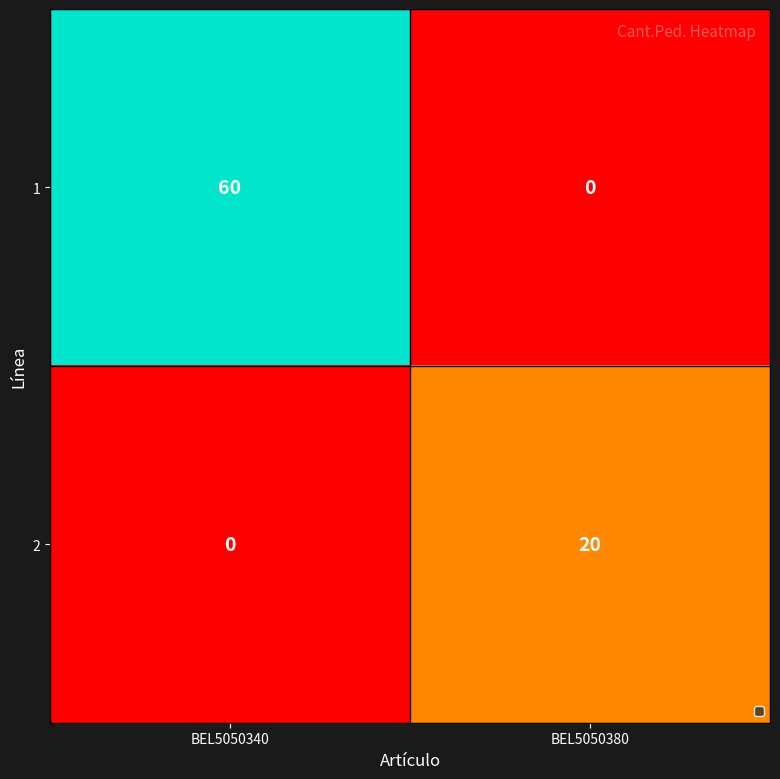

What is the maximum value shown in the chart?

60